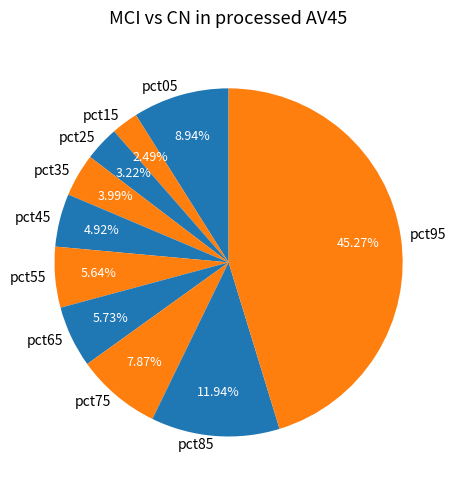

Is pct65 the majority of the pie?

No